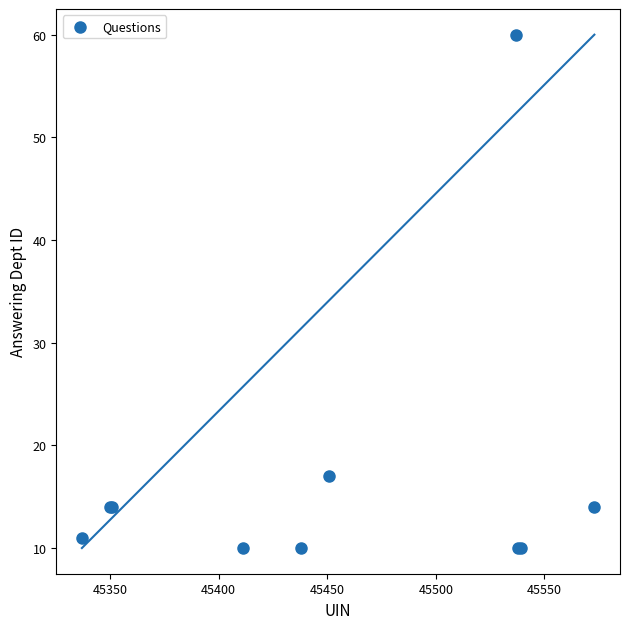

What Y value in the scatter plot is closest to 35?

17